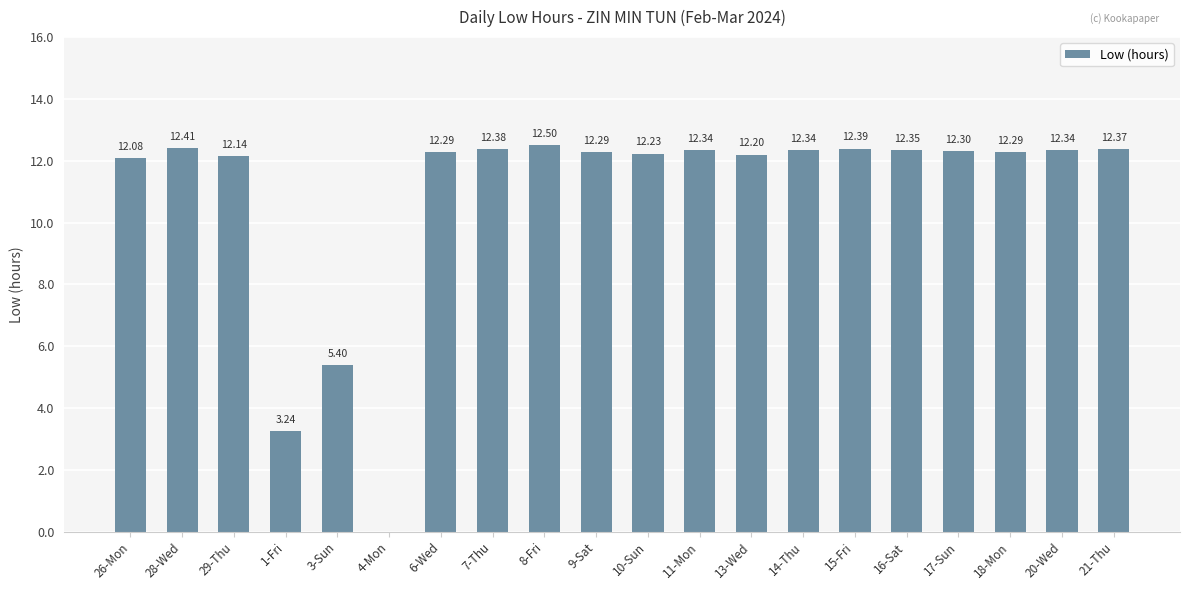

What is the sum of the values at 10-Sun and 4-Mon?

12.2